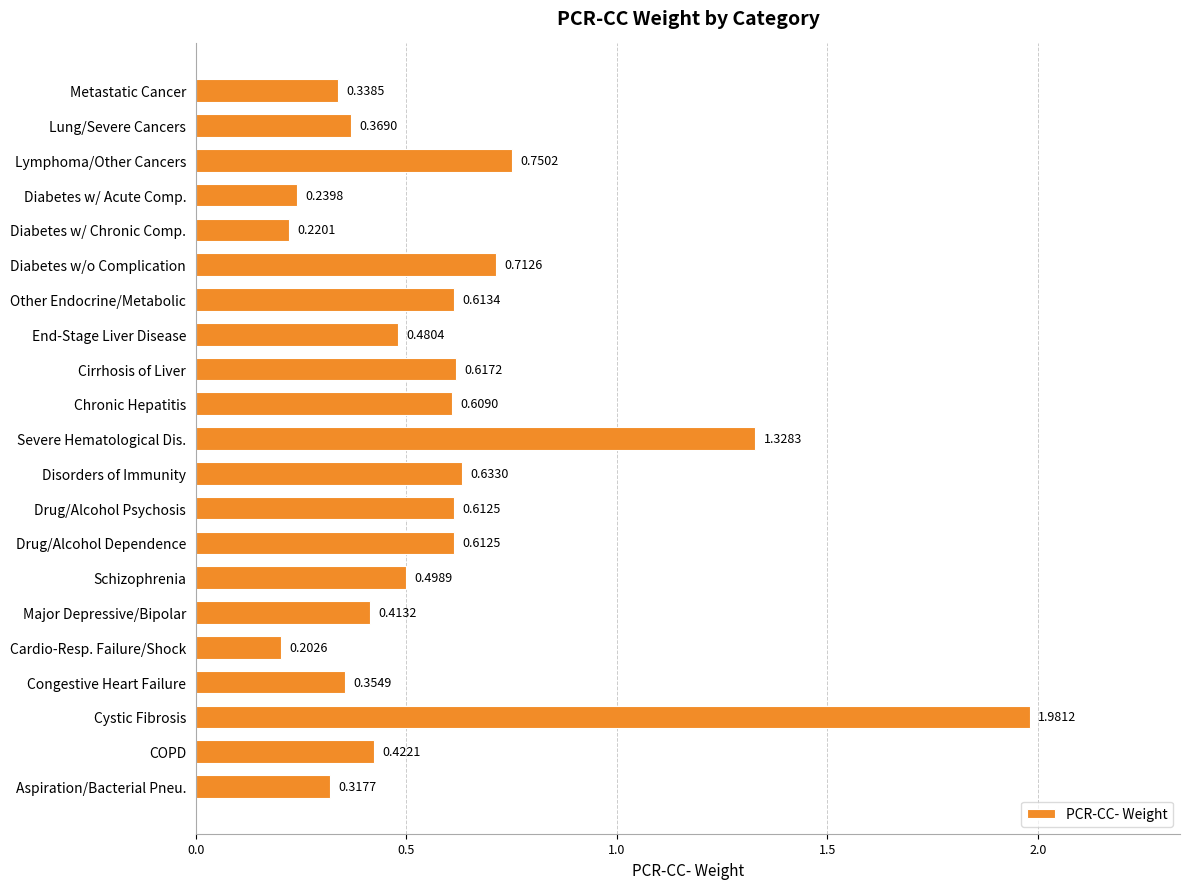

What is the sum of all values?

12.3